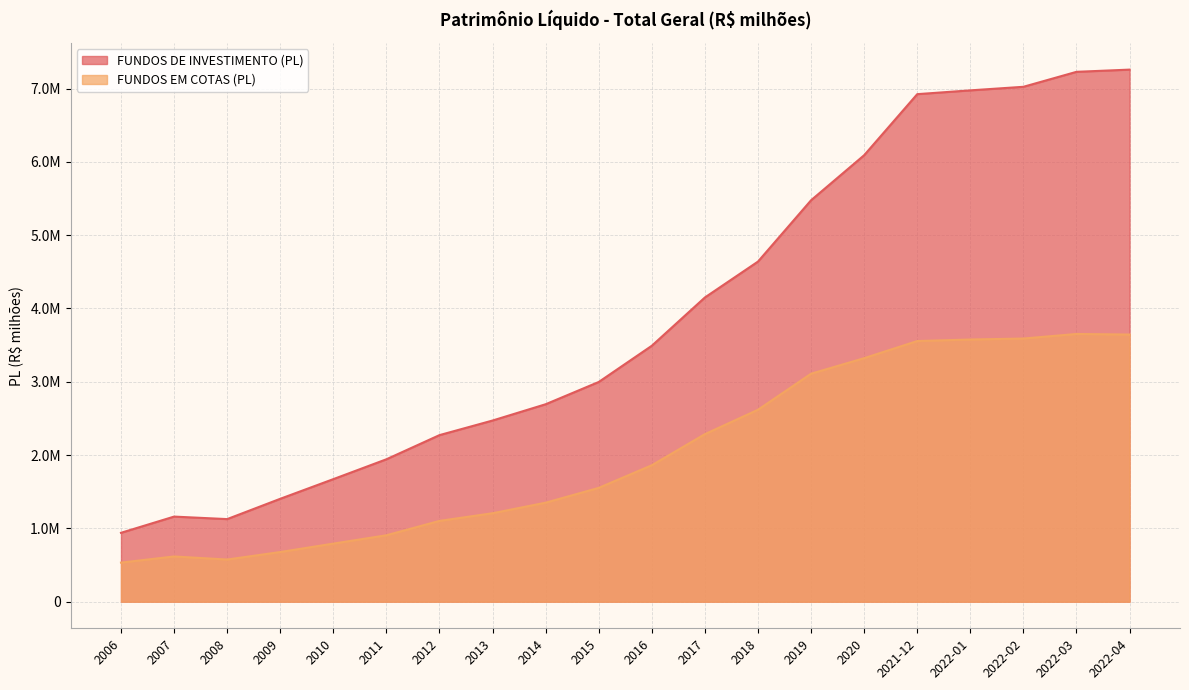

What is the difference between the highest and lowest values at 2008?

551596.5